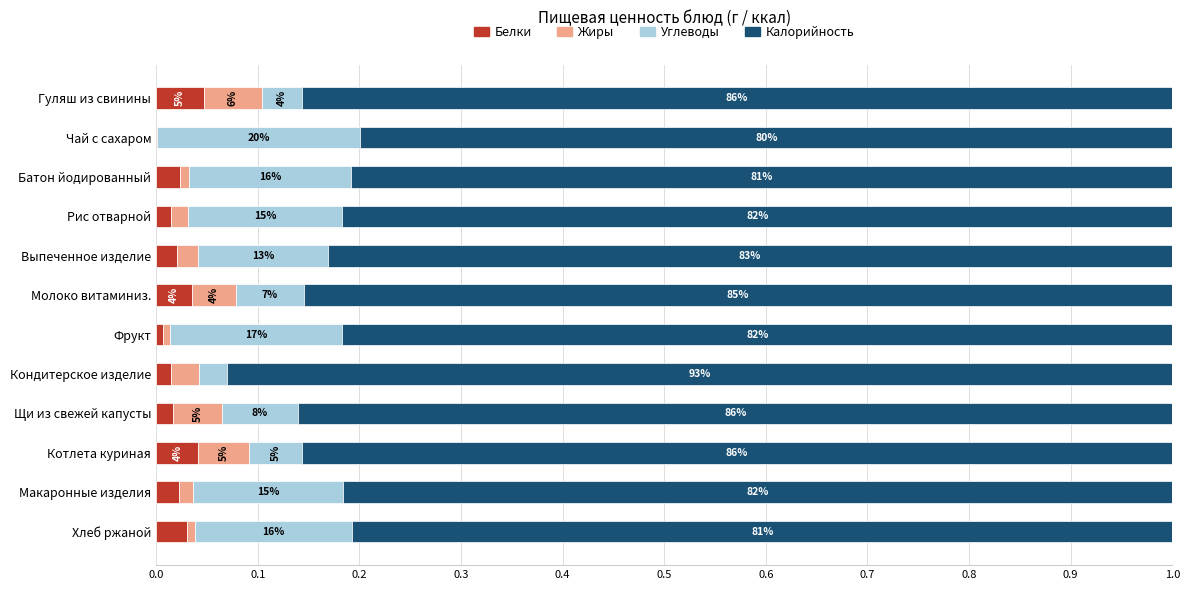

How many Калорийность values are between 0 and 1?

12